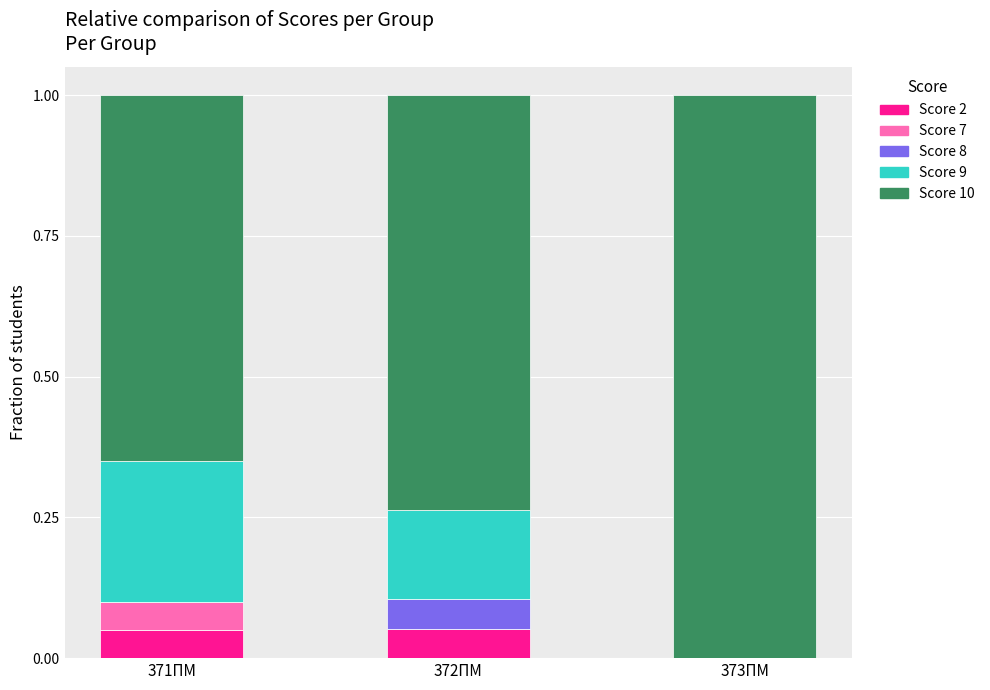

True or false: Score 2 has a value of 0.0 at 373ПМ.

True